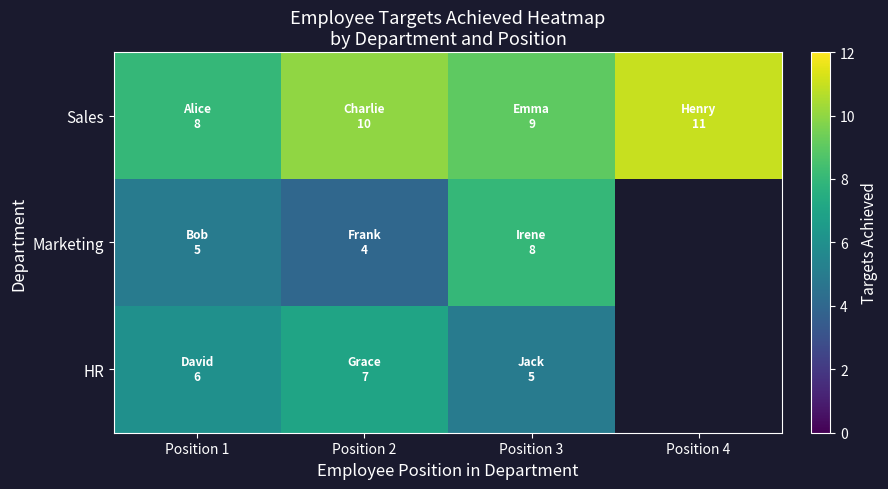

Is it true that Sales equals 13.7 at Position 2?

False